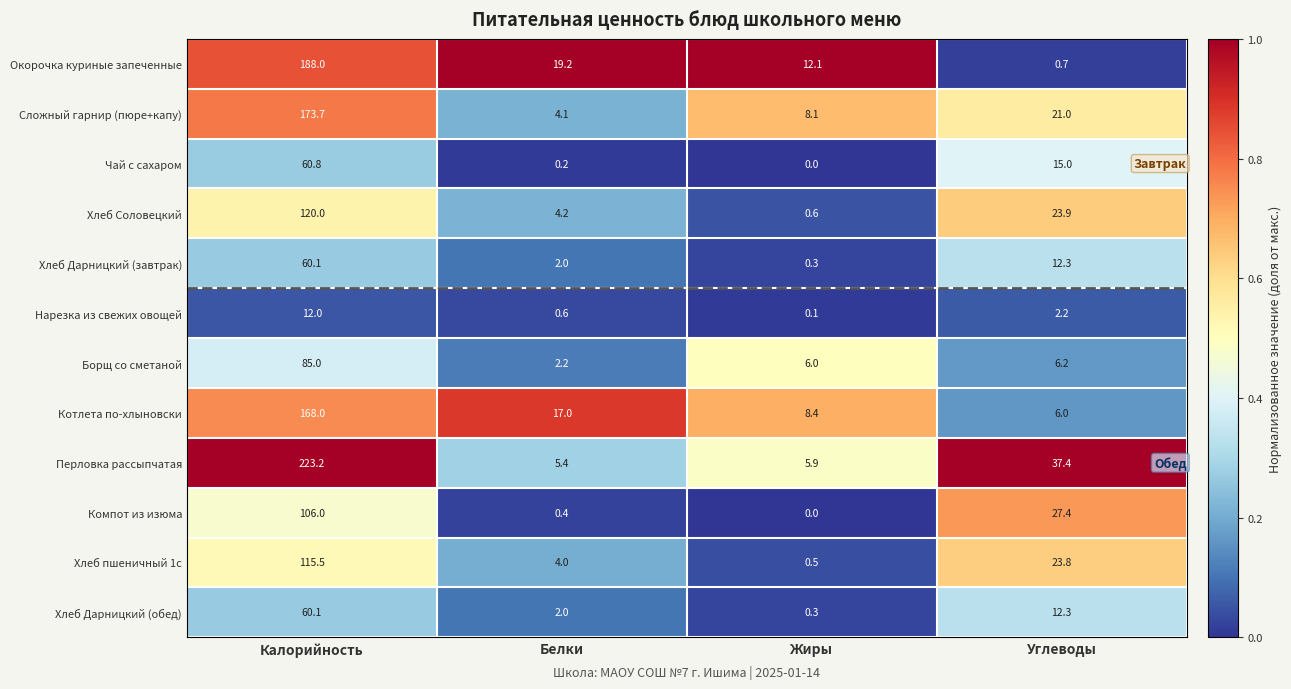

The Хлеб Дарницкий (завтрак) series shows 12.3 at Углеводы. True or false?

True